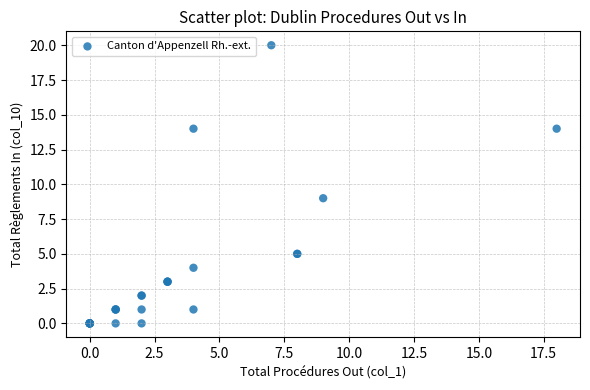

What Y value in the scatter plot is closest to 10?

9